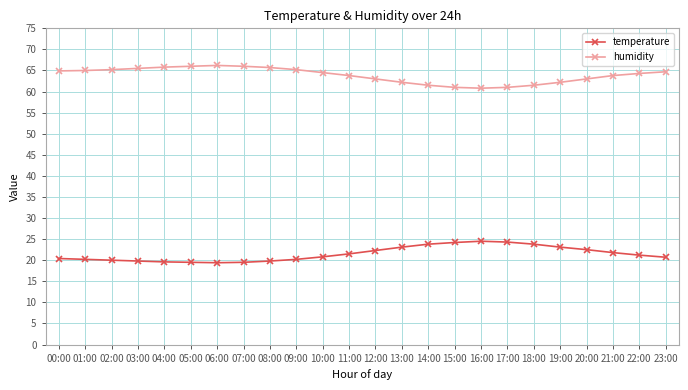

What are all the series names shown in the legend?

temperature, humidity